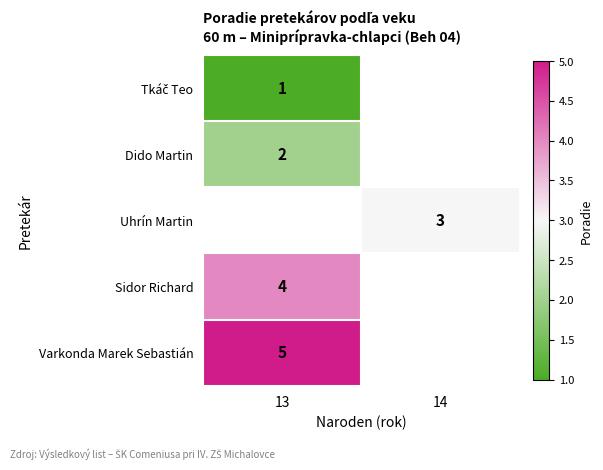

The Sidor Richard series shows 4 at 13. True or false?

True